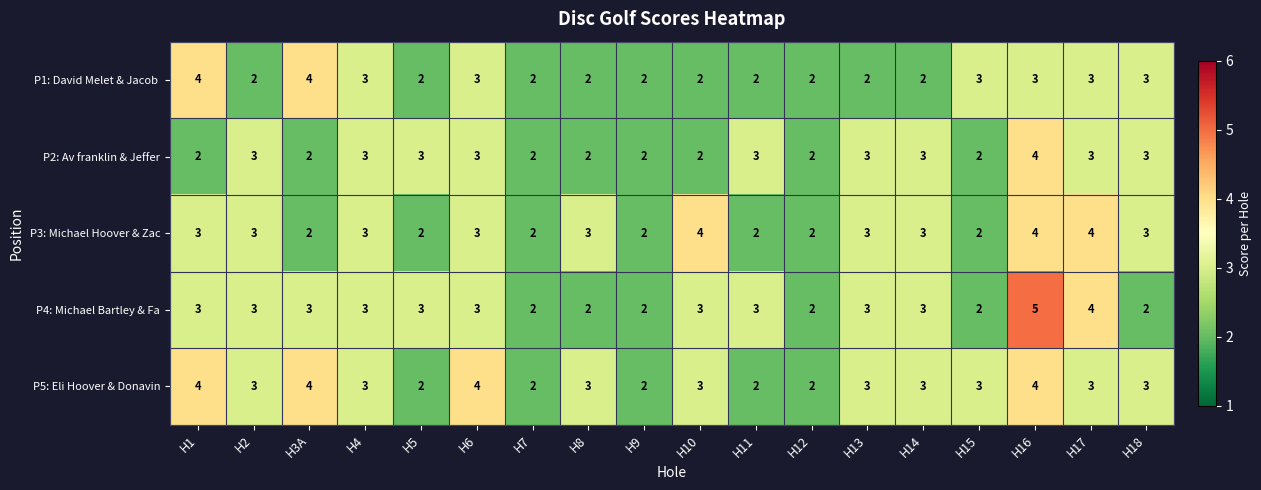

True or false: P3: Michael Hoover & Zac has a value of 5 at H2.

False